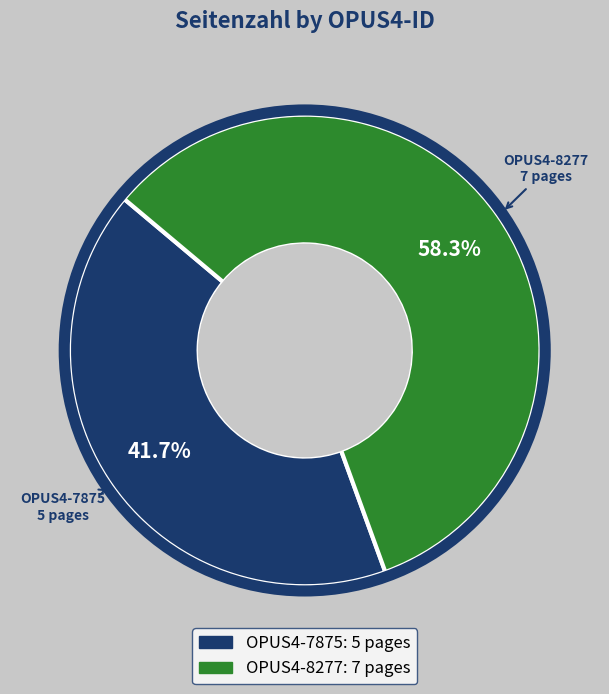

Which category has the smallest portion of the pie?

OPUS4-7875